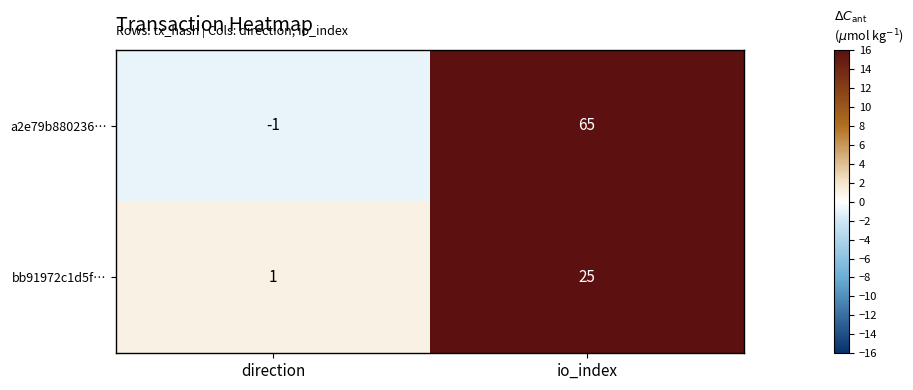

How many series are shown in this chart?

2